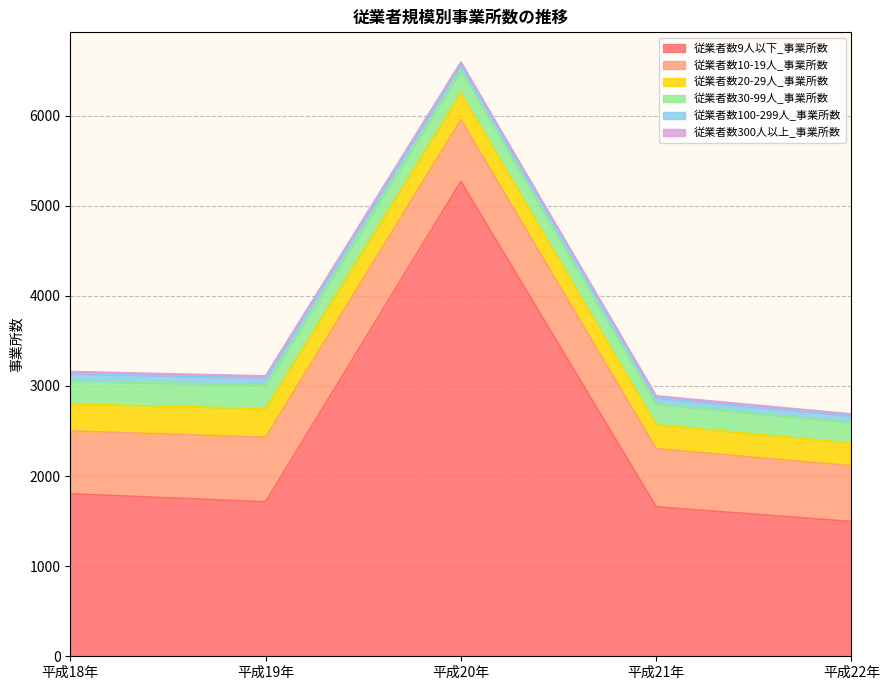

What is the average value of the 従業者数9人以下_事業所数 series?

2388